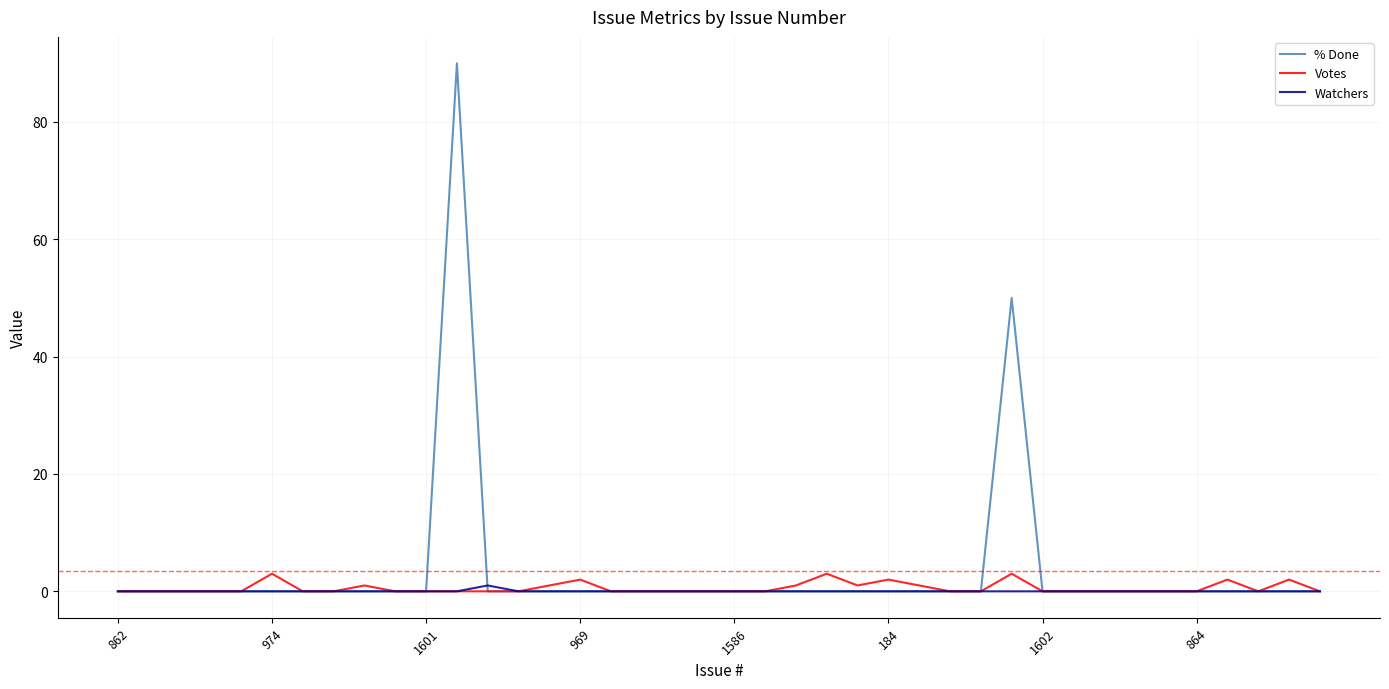

What is the greatest value displayed?

90